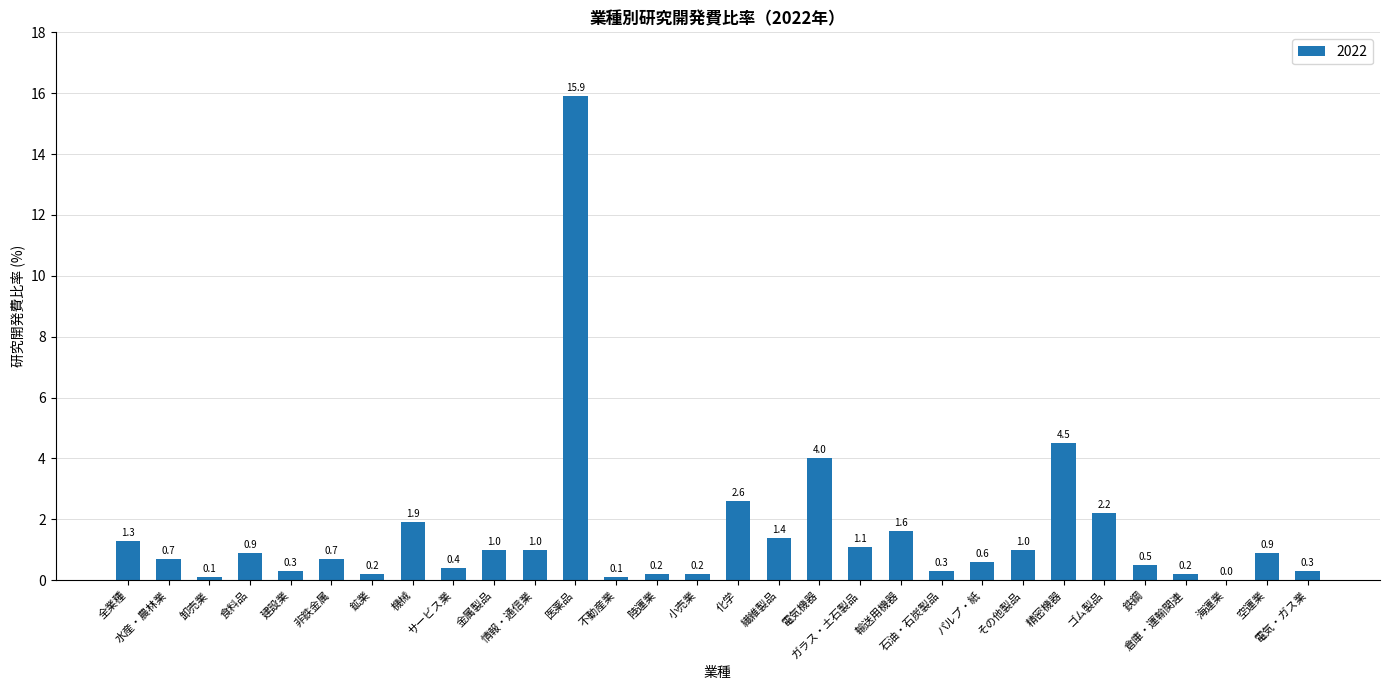

What is the sum of all values?

46.1